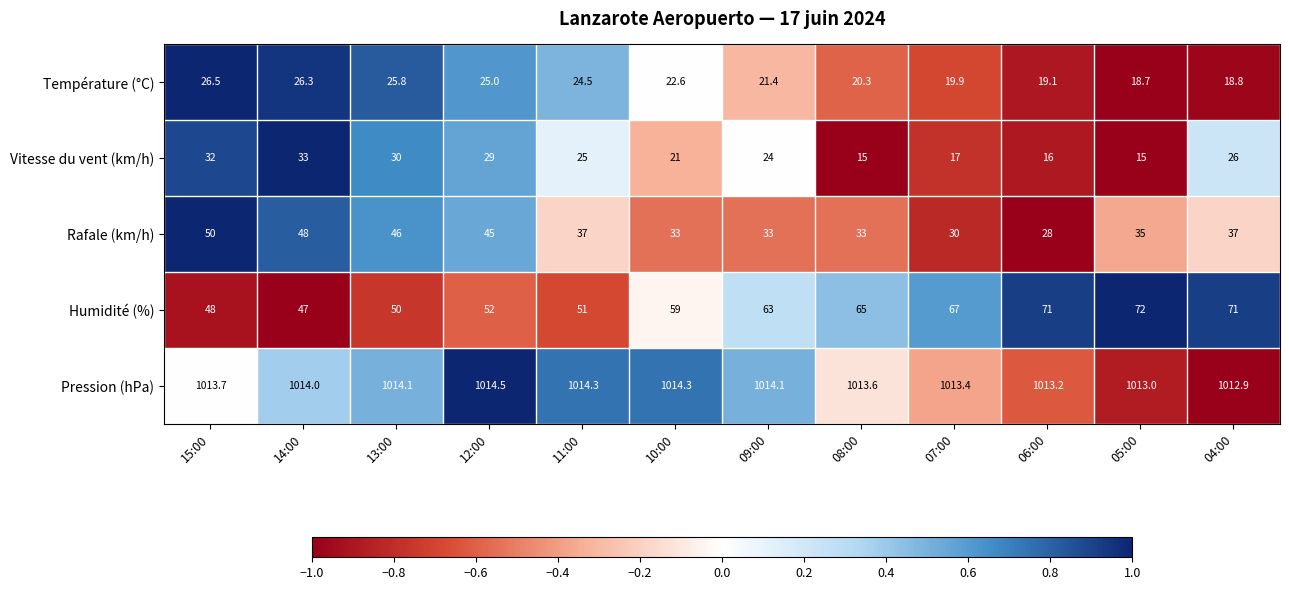

True or false: Humidité (%) has a value of 64.7 at 15:00.

False